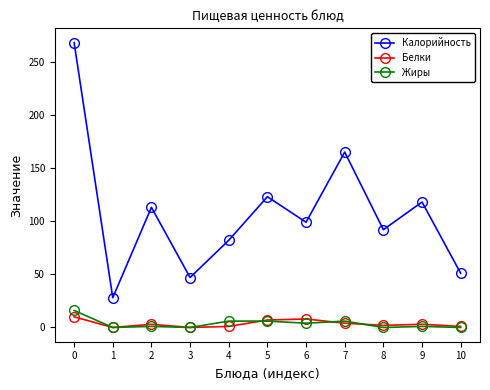

What is the lowest value of the Калорийность series?

28